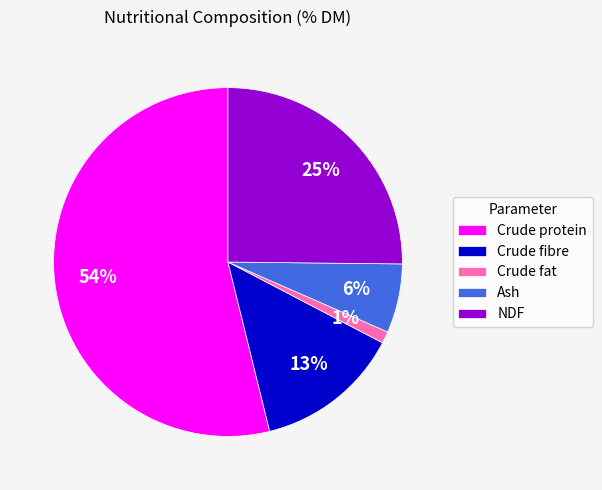

Rank the categories by value from highest to lowest.

Crude protein, NDF, Crude fibre, Ash, Crude fat